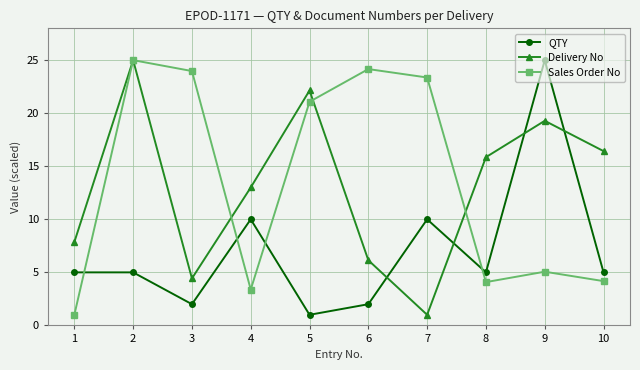

After their last crossing, which series has the higher values: QTY or Sales Order No?

QTY